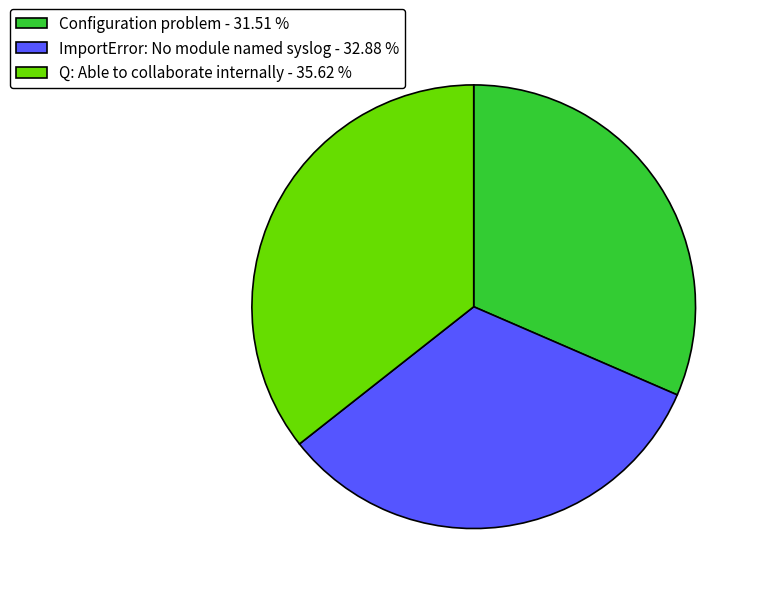

Approximately how many times larger is the value at ImportError: No module named syslog compared to Q: Able to collaborate internally?

0.9